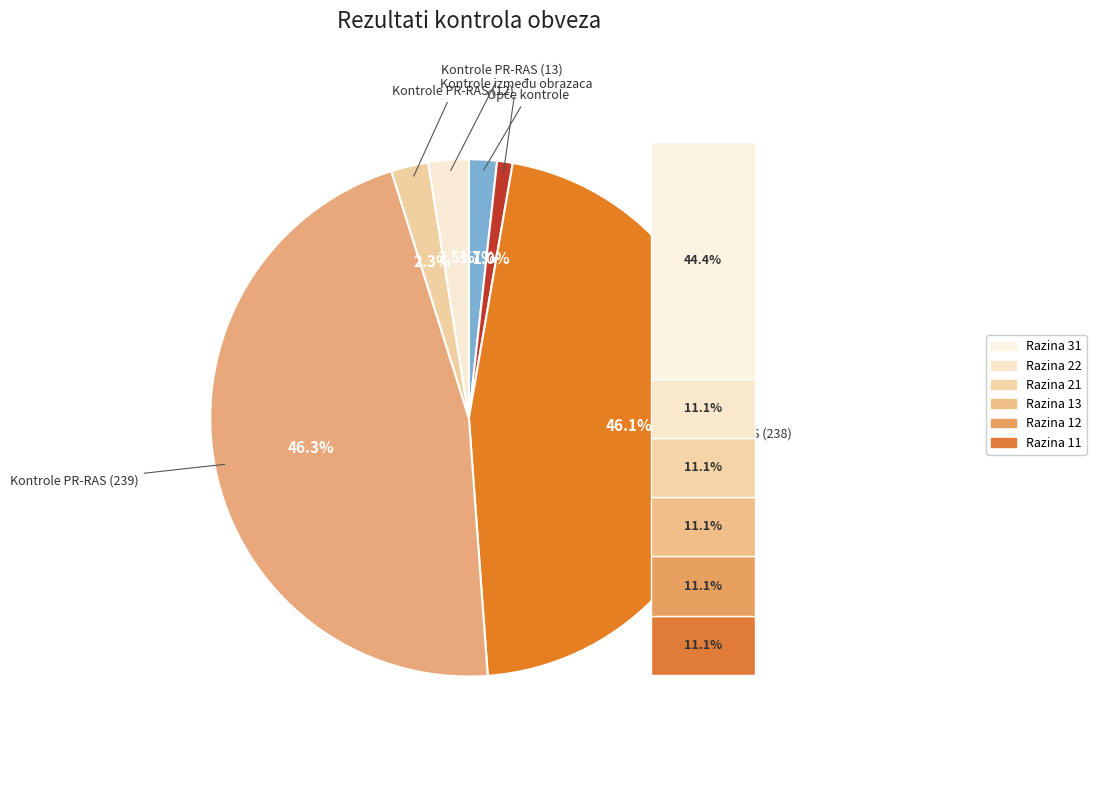

The Kontrole PR-RAS (238) slice represents 46% of the pie. True or false?

True